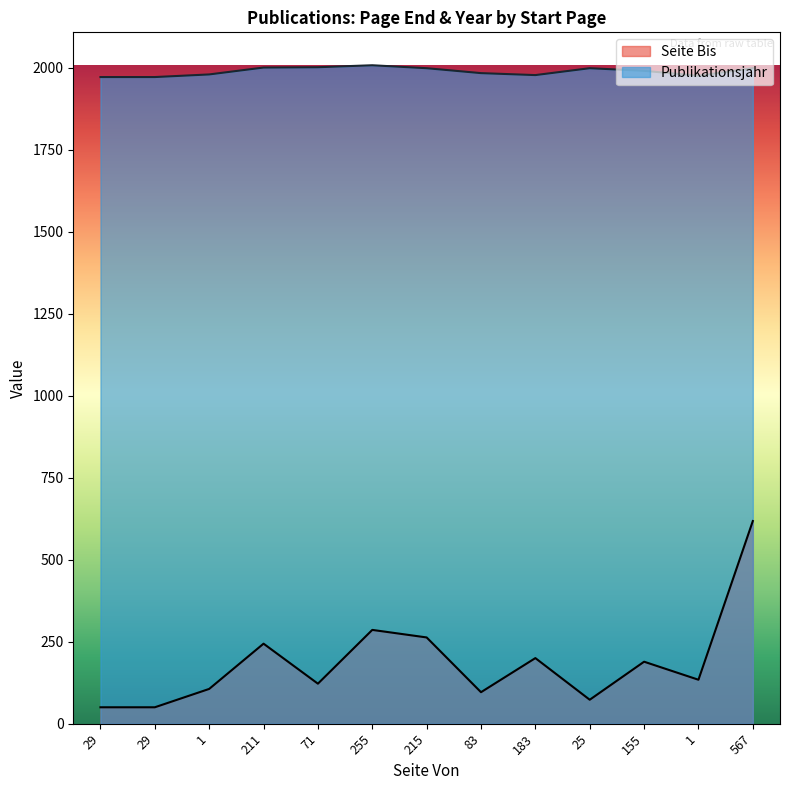

What is the difference between the second highest and second lowest values in the Publikationsjahr series?

30